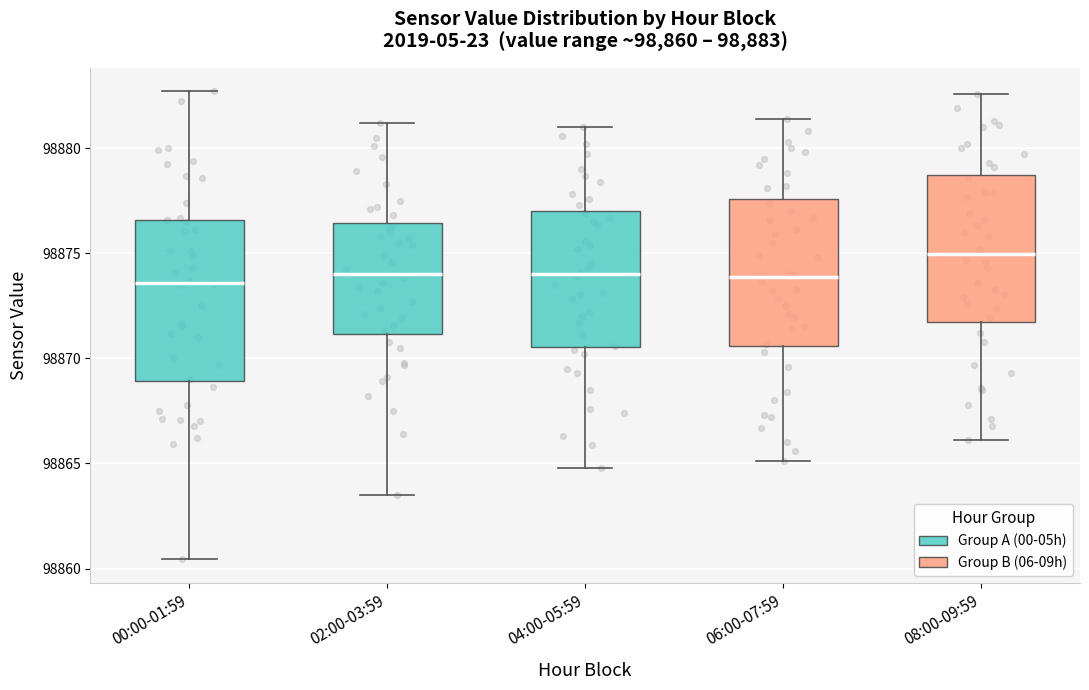

Comparing the boxes themselves (not the whiskers), which one is the tallest?

00:00-01:59